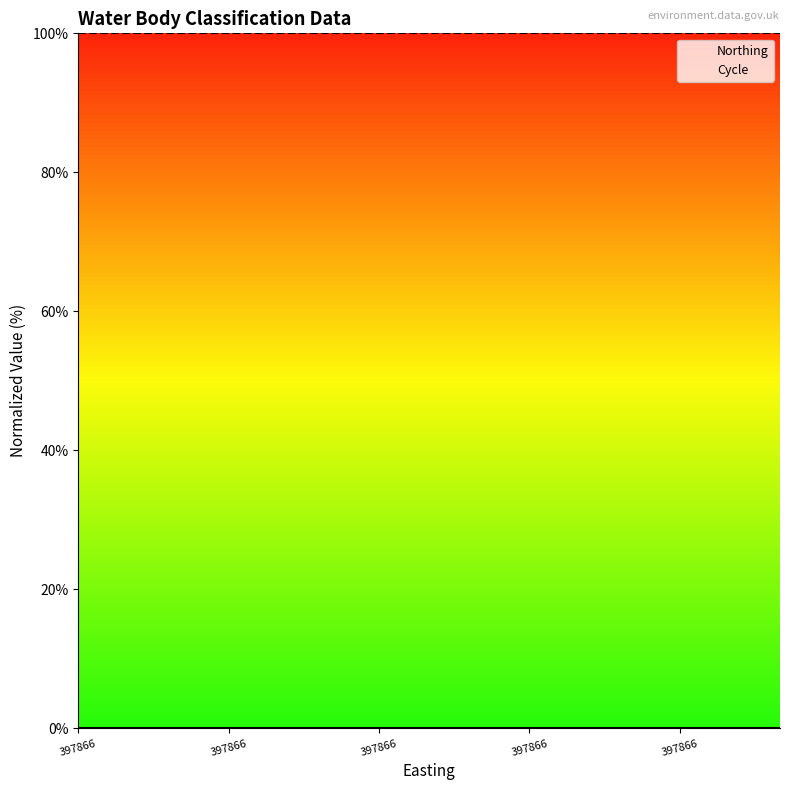

Is the value of Cycle at 8 greater than the value of Northing at 11?

Yes